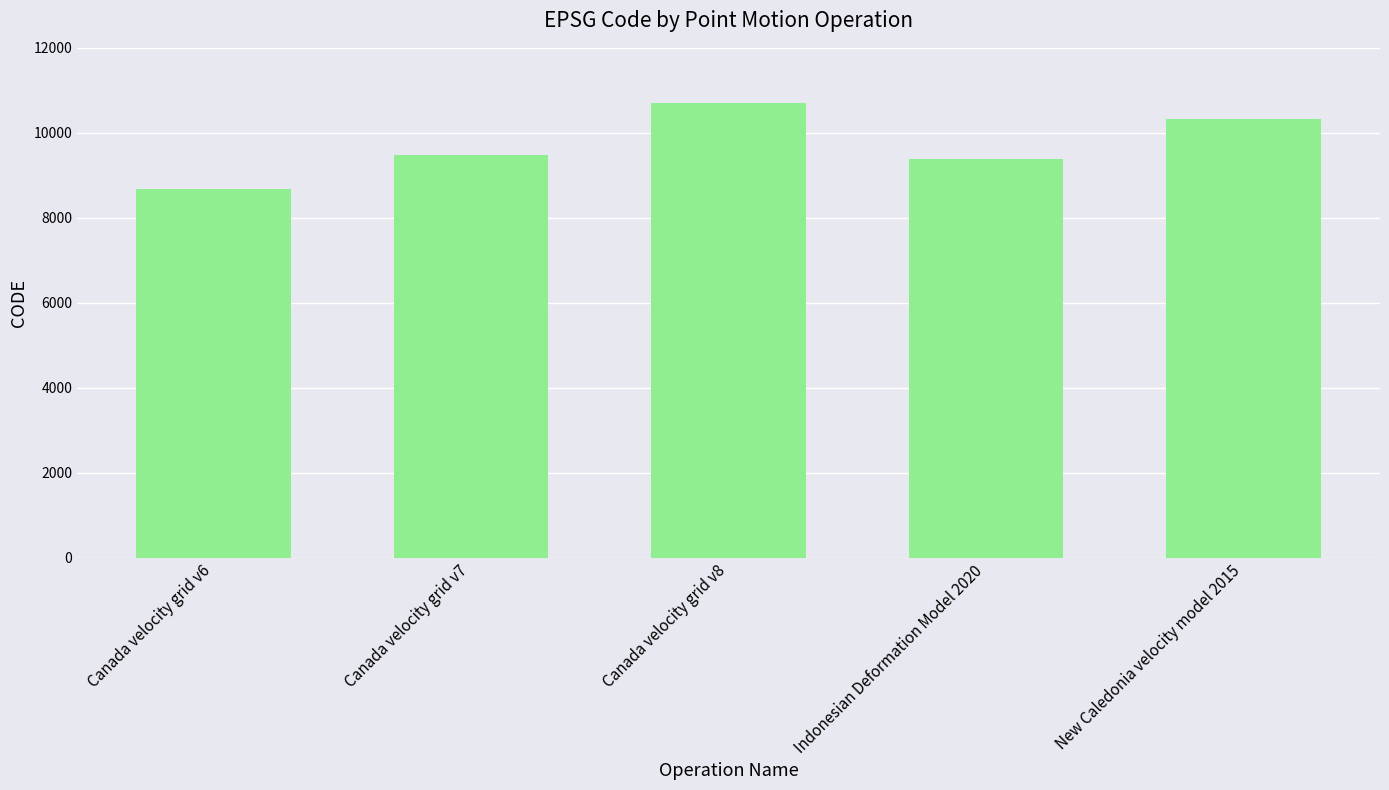

What is the sum of the values at Canada velocity grid v8 and New Caledonia velocity model 2015?

21030